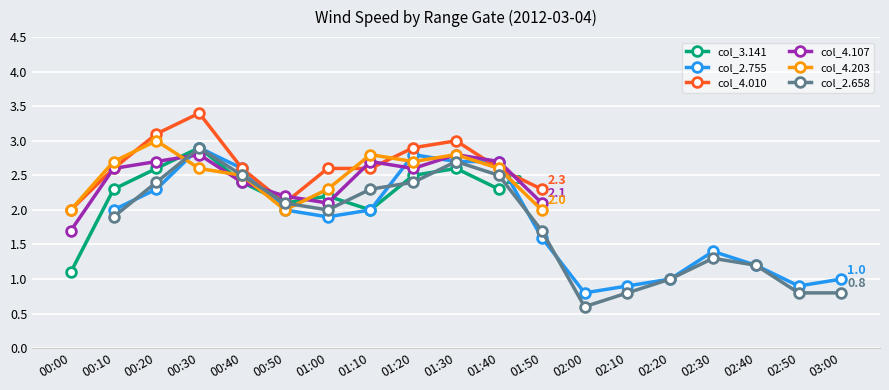

Where is the first local maximum?

00:30